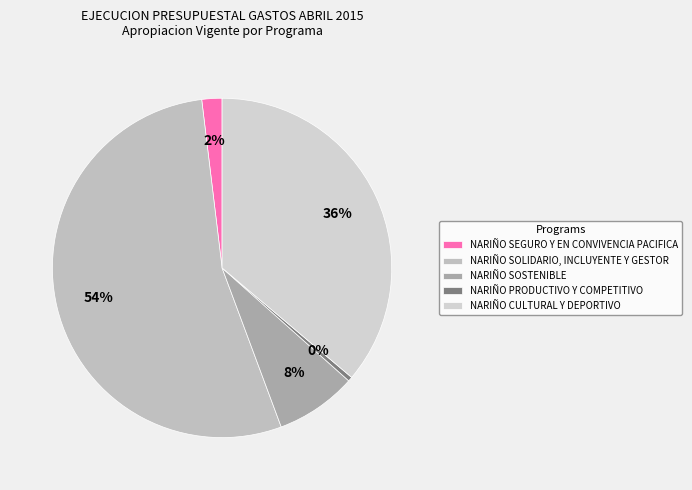

Rank the categories by value from lowest to highest.

NARIÑO PRODUCTIVO Y COMPETITIVO, NARIÑO SEGURO Y EN CONVIVENCIA PACIFICA, NARIÑO SOSTENIBLE, NARIÑO CULTURAL Y DEPORTIVO, NARIÑO SOLIDARIO, INCLUYENTE Y GESTOR